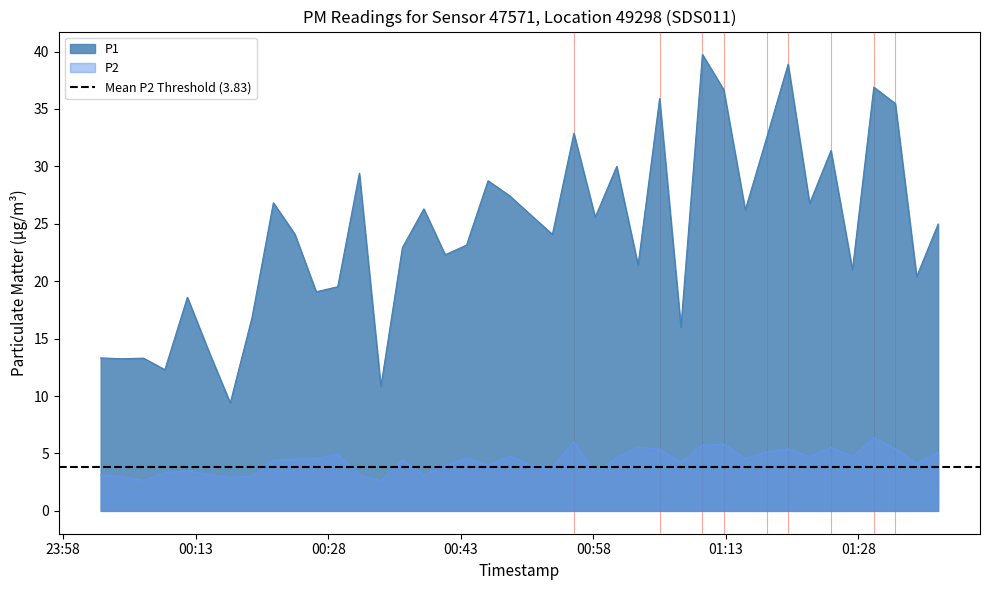

What is the highest value of the P2 series?

6.4